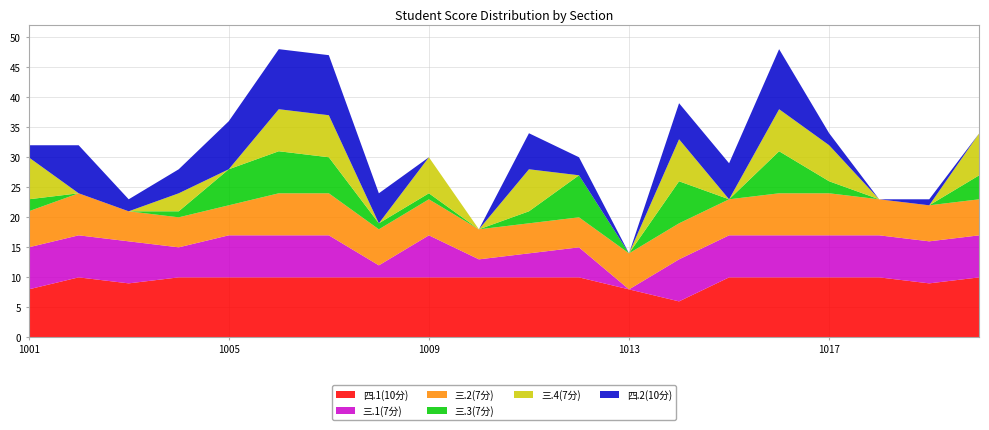

Reading left to right, extract all data points from this chart.

四.1(10分): 8	10	9	10	10	10	10	10	10	10	10	10	8	6	10	10	10	10	9	10
四.2(10分): 2	8	2	4	8	10	10	5	0	0	6	3	0	6	6	10	2	0	1	0
三.1(7分): 7	7	7	5	7	7	7	2	7	3	4	5	0	7	7	7	7	7	7	7
三.2(7分): 6	7	5	5	5	7	7	6	6	5	5	5	6	6	6	7	7	6	6	6
三.3(7分): 2	0	0	1	6	7	6	1	1	0	2	7	0	7	0	7	2	0	0	4
三.4(7分): 7	0	0	3	0	7	7	0	6	0	7	0	0	7	0	7	6	0	0	7